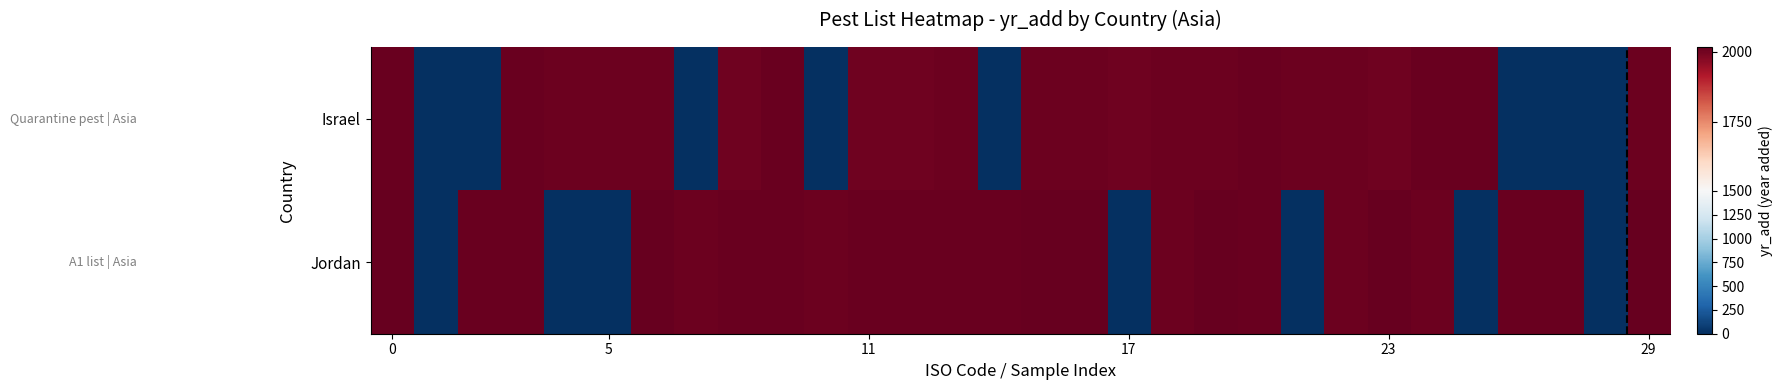

Which series has the largest range (max minus min)?

Jordan